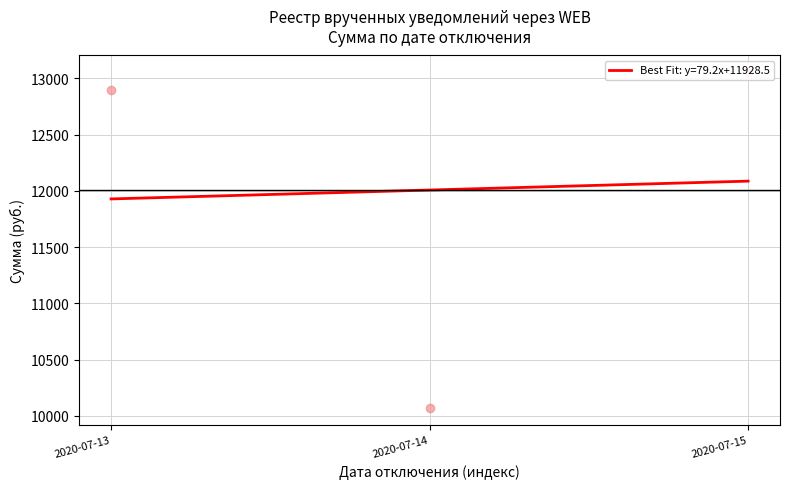

What is the ratio of the value at 2020-07-13 to the value at 2020-07-13?

1.0